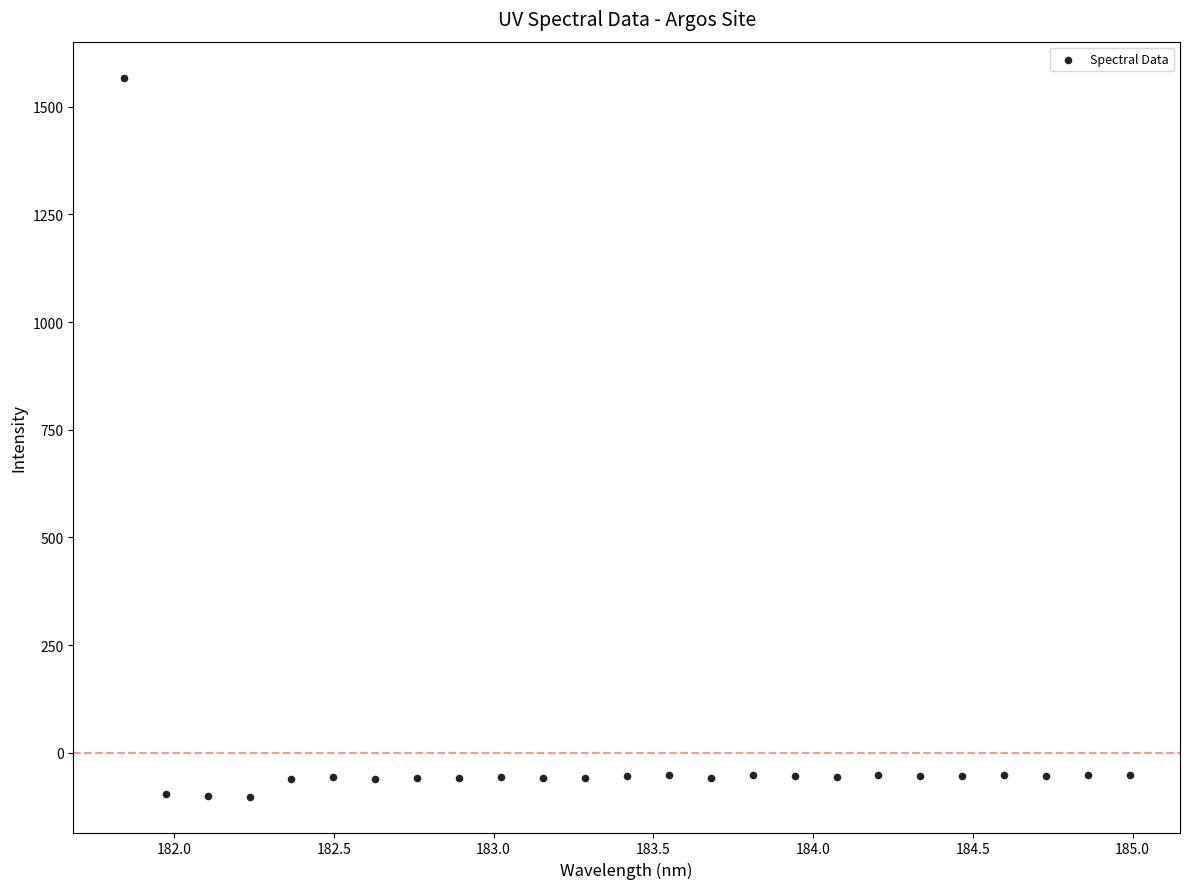

What is the range of Y values (max minus min)?

1669.3